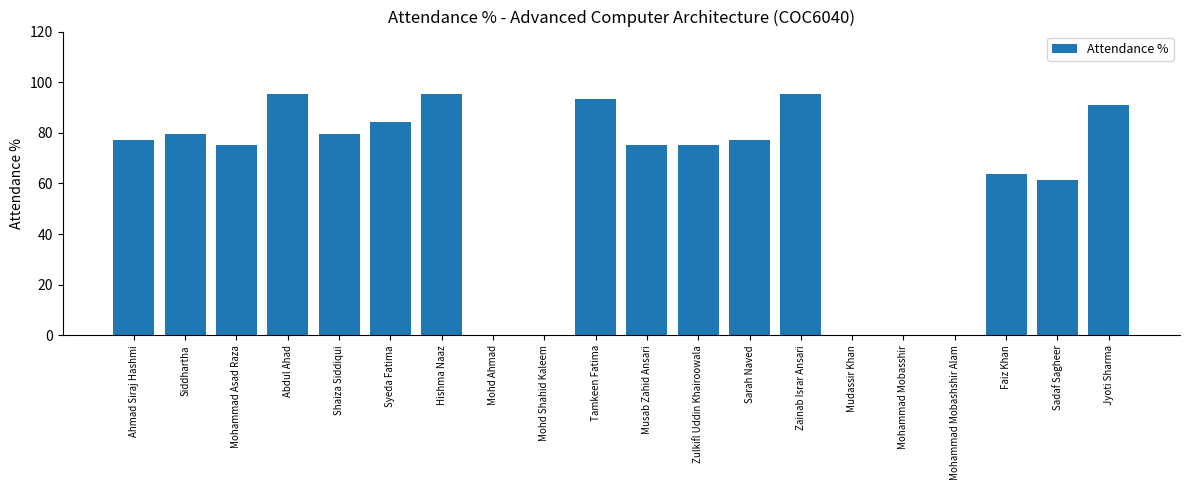

True or false: the data shows 77.3 at Sarah Naved.

True